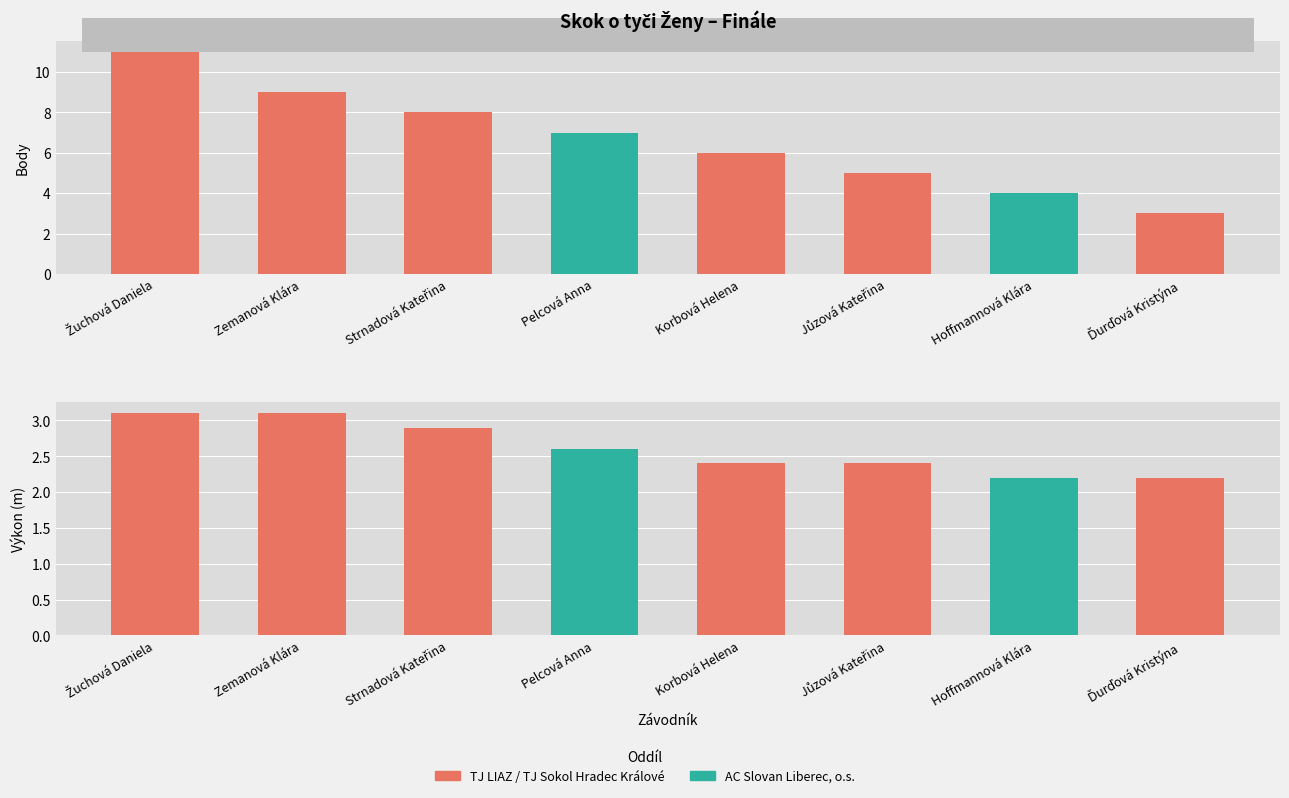

What is the label of the 3rd bar from the right?

Jůzová Kateřina